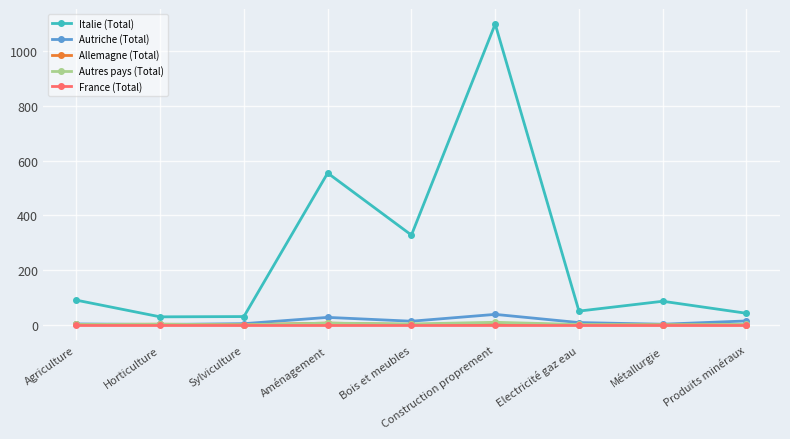

Which series has the largest total across all categories?

Italie (Total)